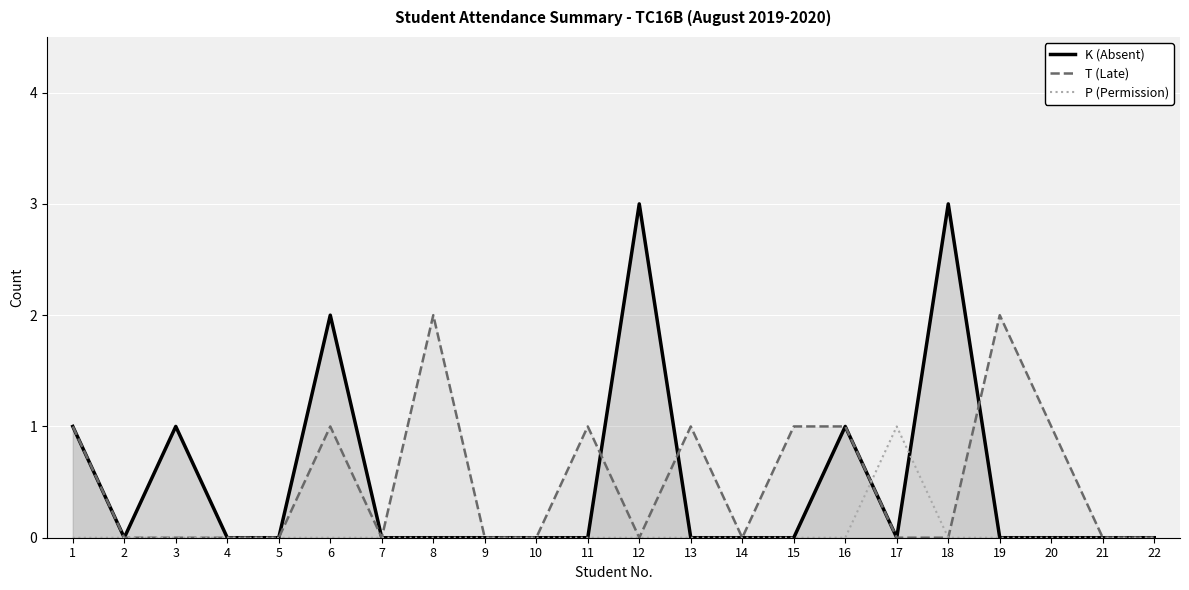

What are all the series names shown in the legend?

K (Absent), T (Late), P (Permission)